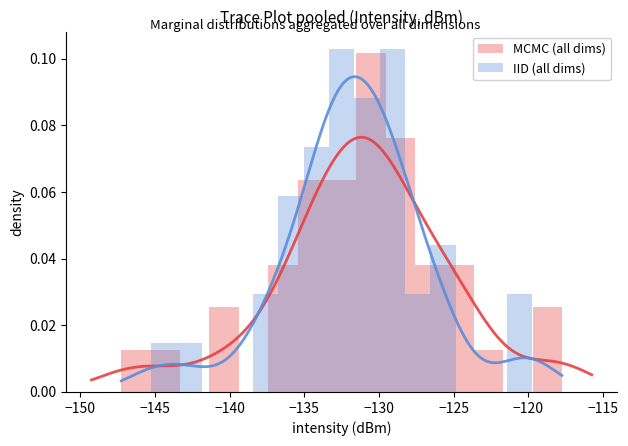

What is the maximum value shown in the chart?

0.1